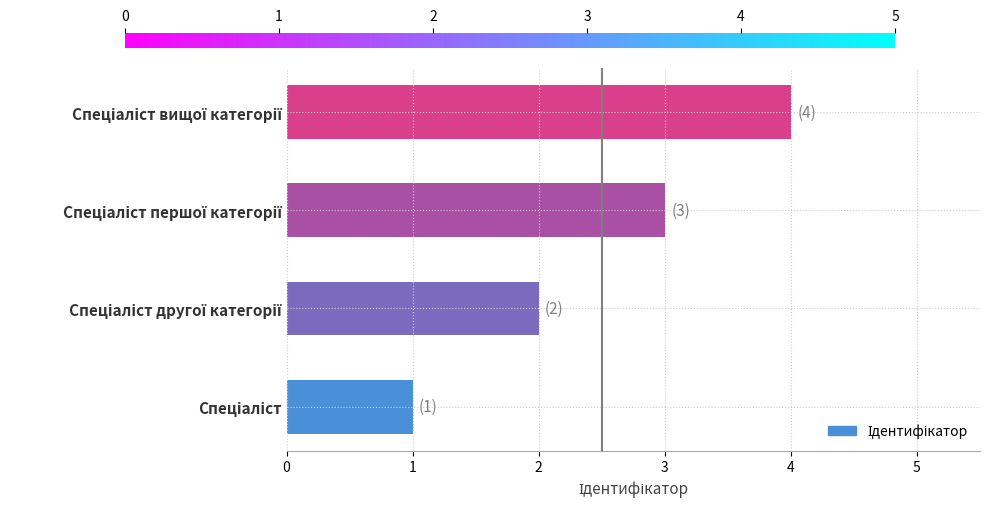

What is the greatest value displayed?

4